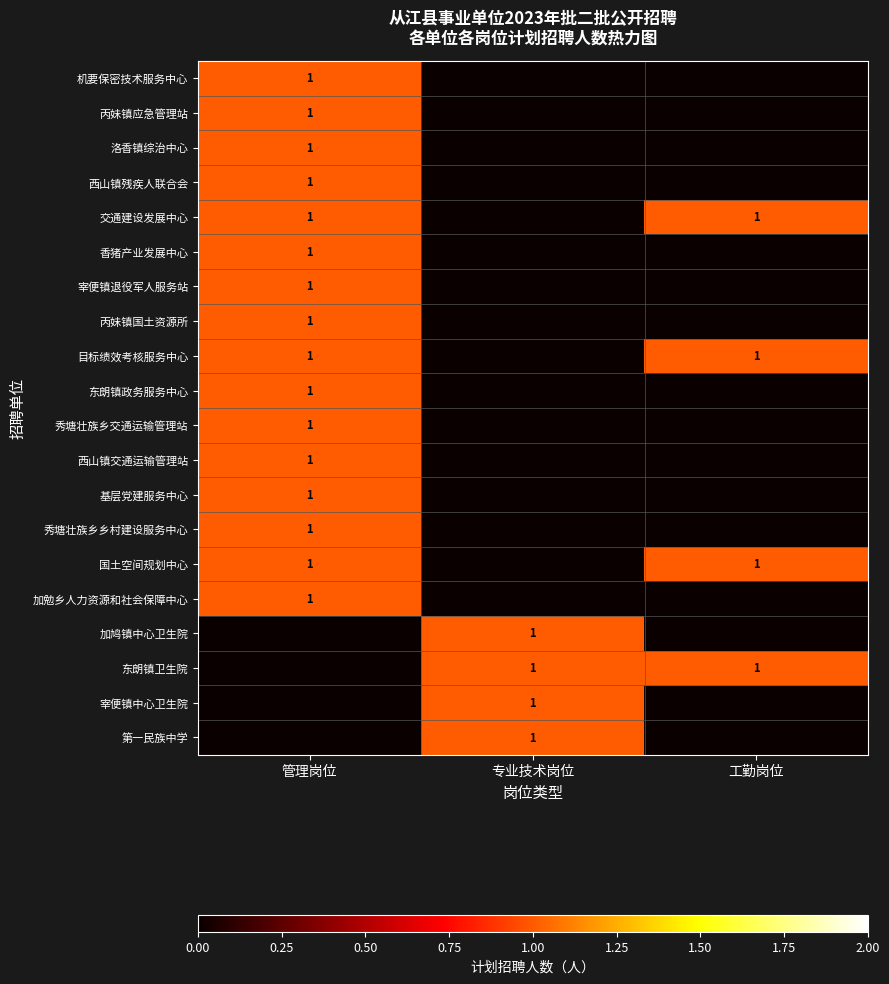

The value of 东朗镇政务服务中心 at 管理岗位 is 0. True or false?

False